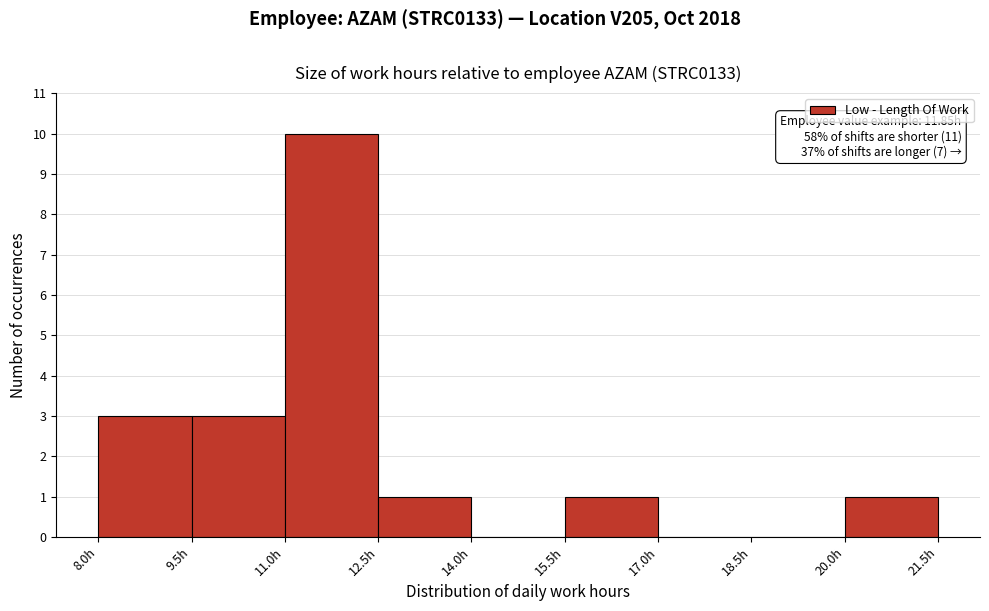

Which range on the x-axis has the tallest bar?

11.0 to 12.5